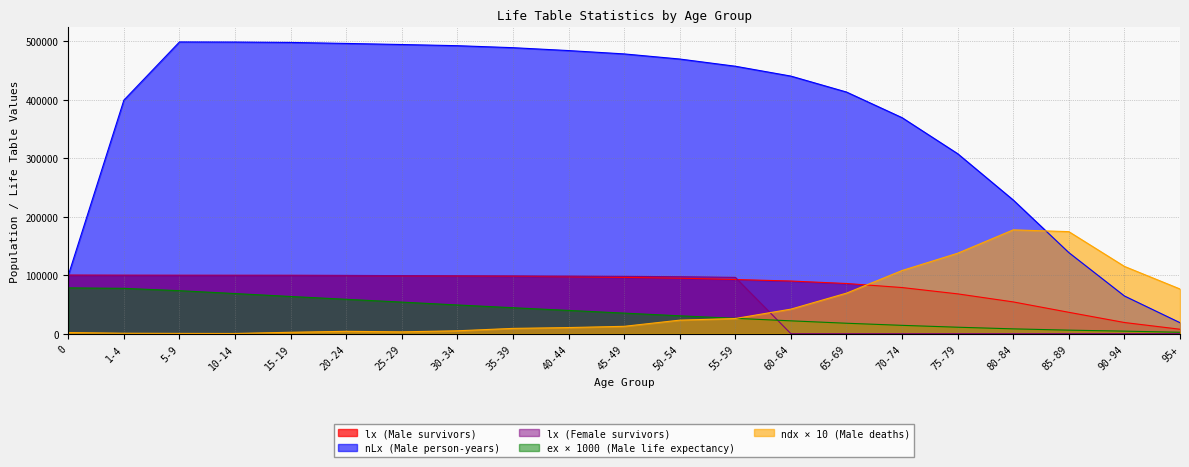

Between 5-9 and 75-79, which is larger?

5-9